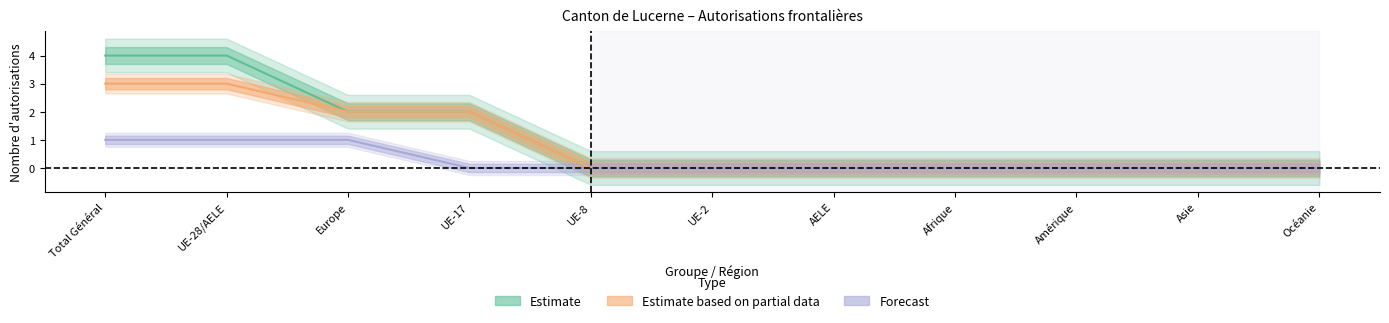

At which category is the sum across all series the highest?

Total Général